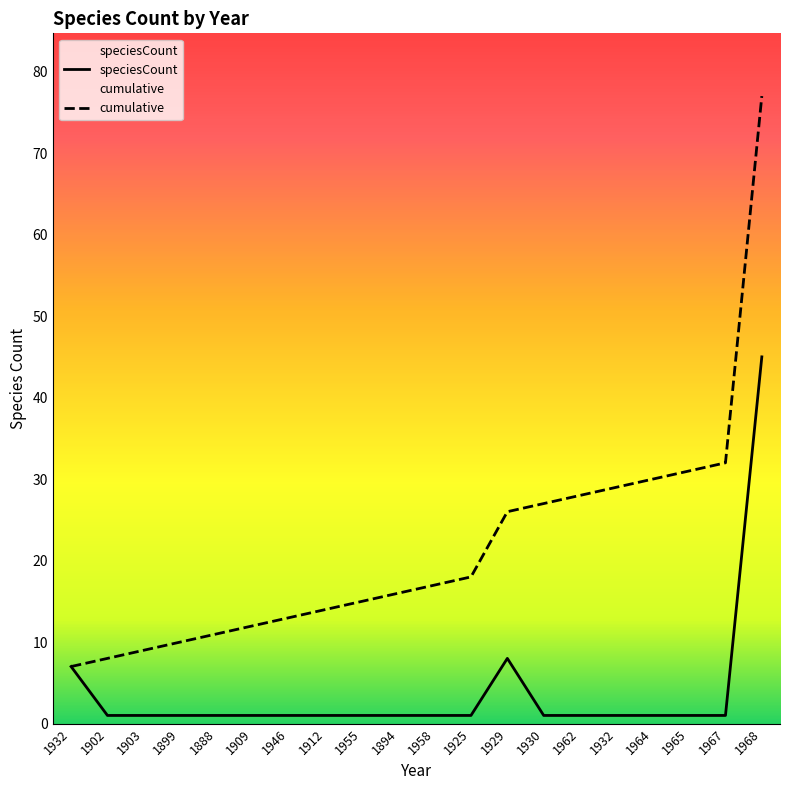

At which category is the sum across all series the highest?

1968